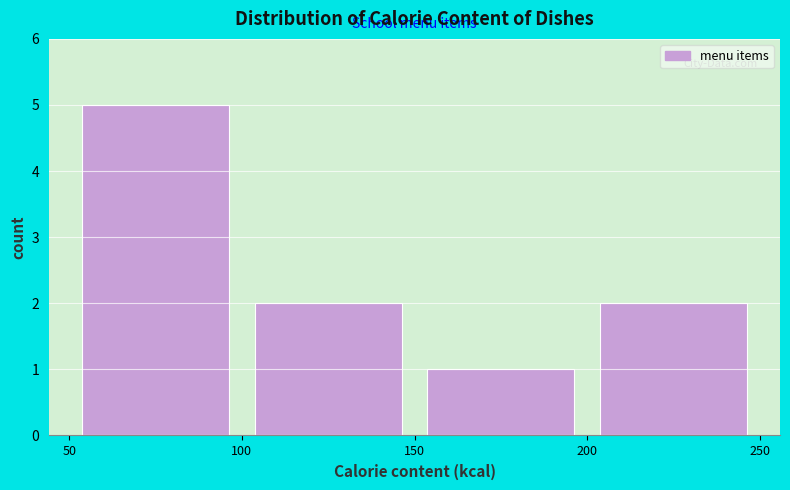

Over which range of the x-axis is the bar tallest?

50 to 100